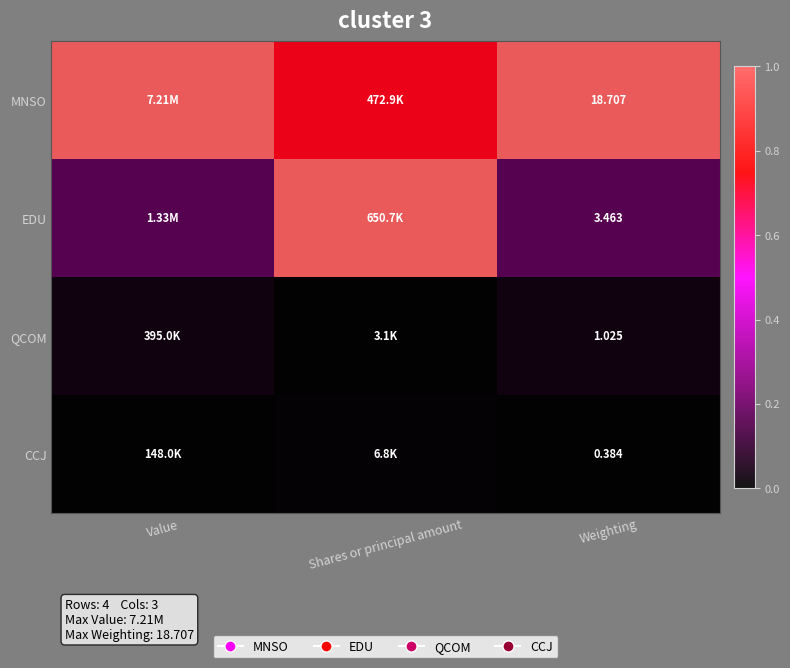

Which label corresponds to the largest value in the chart?

Value